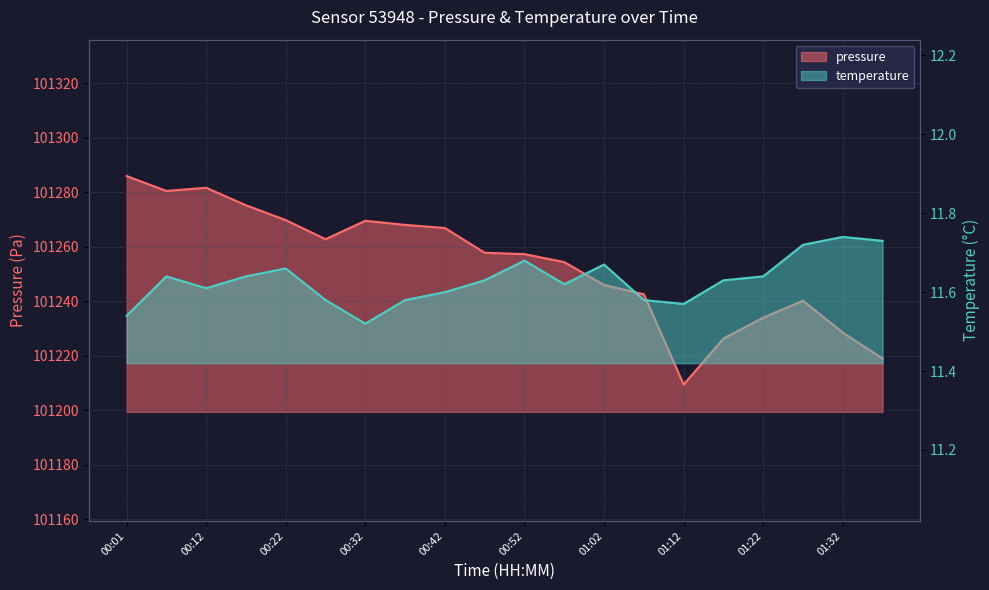

What is the minimum value shown in the chart?

11.5